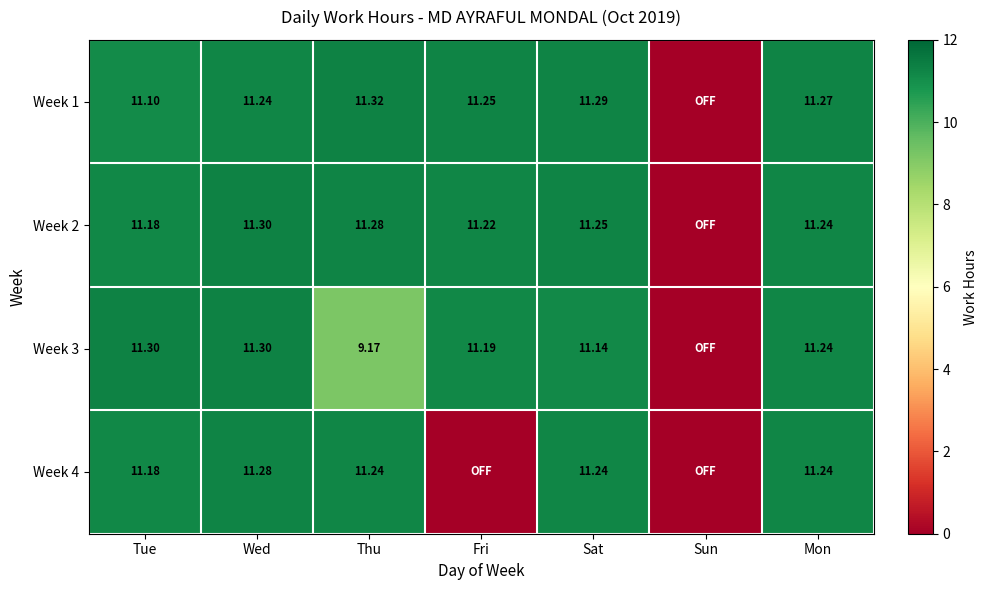

How many distinct data groups are displayed?

4